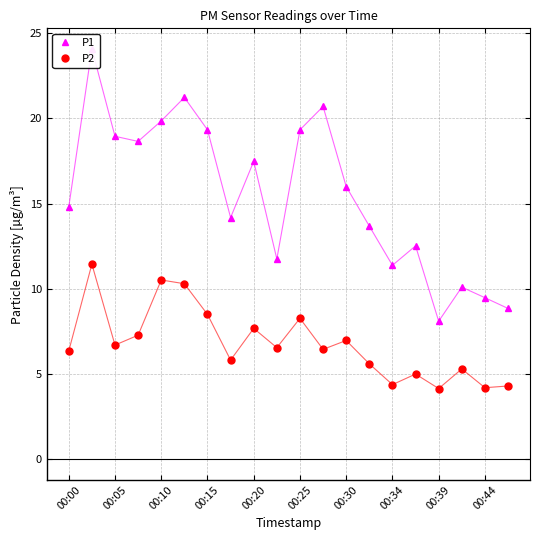

Is this an area chart (filled region under the line)?

No